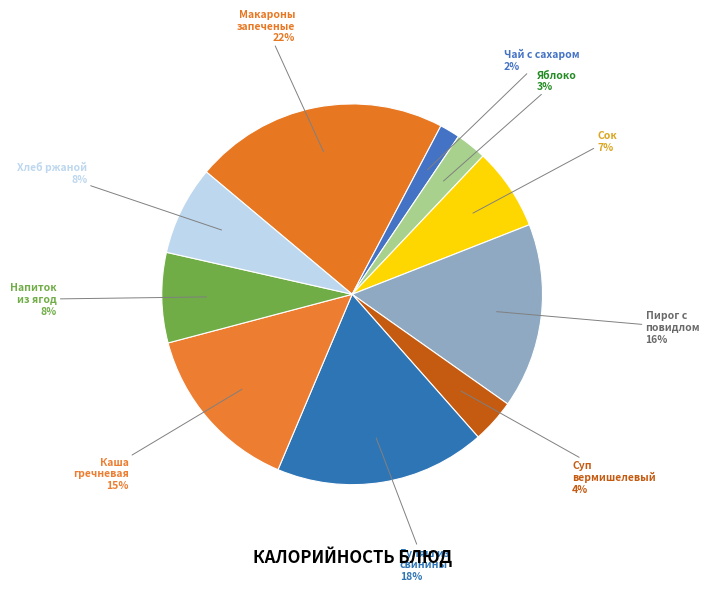

To the nearest percent, what is the average slice percentage?

10%